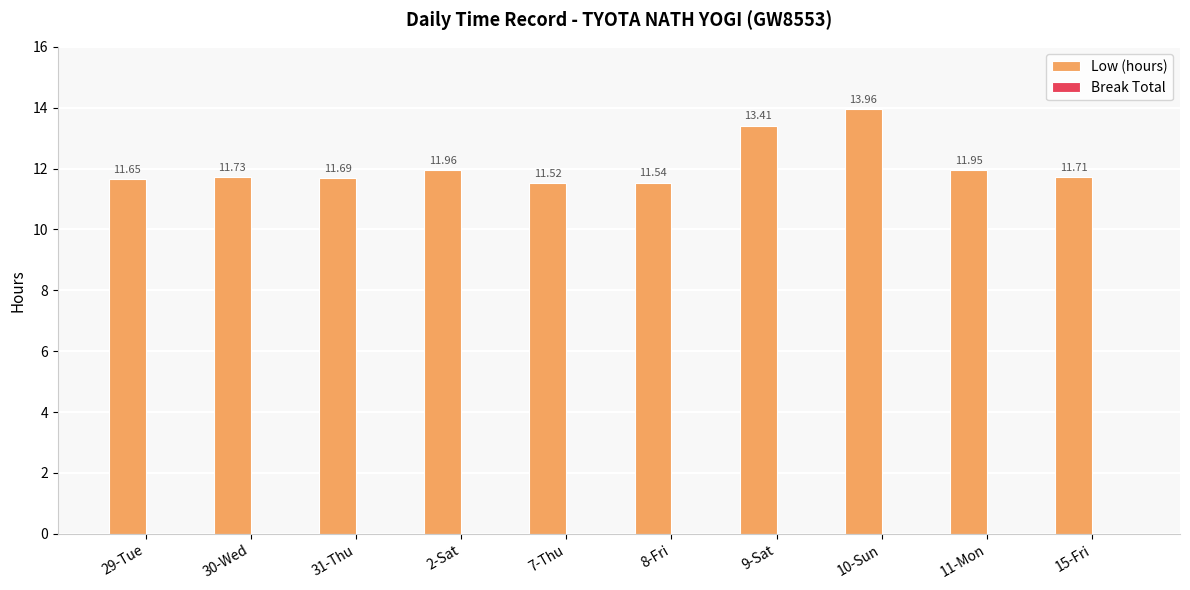

List the labels in order of value, largest first.

10-Sun, 9-Sat, 2-Sat, 11-Mon, 30-Wed, 15-Fri, 31-Thu, 29-Tue, 8-Fri, 7-Thu